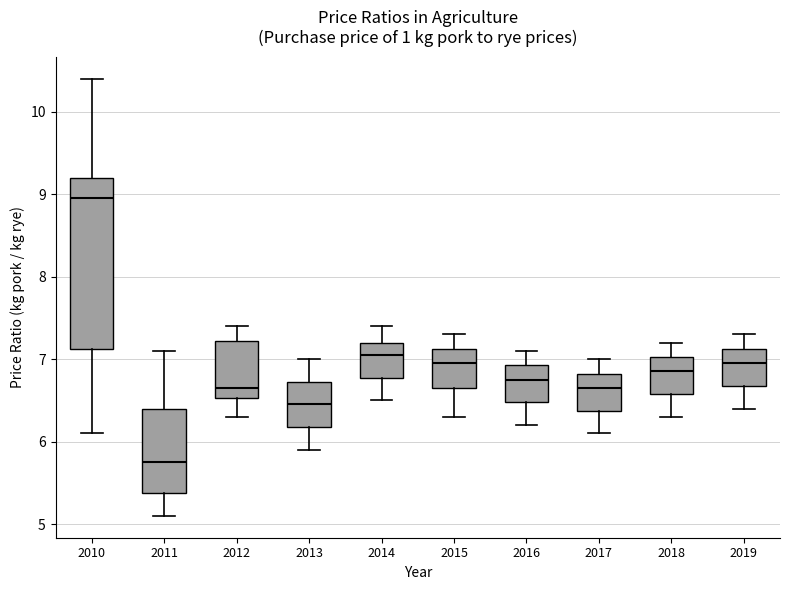

Which box has the highest median line?

2010